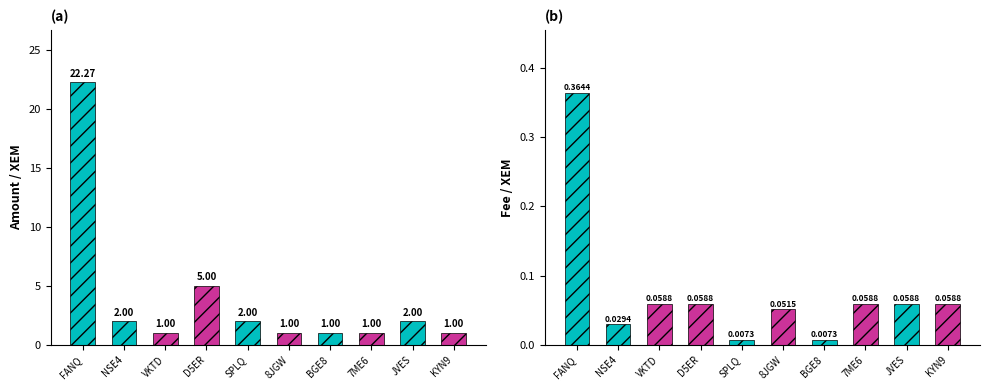

Which series changed the most between VKTD and BGE8?

Fee